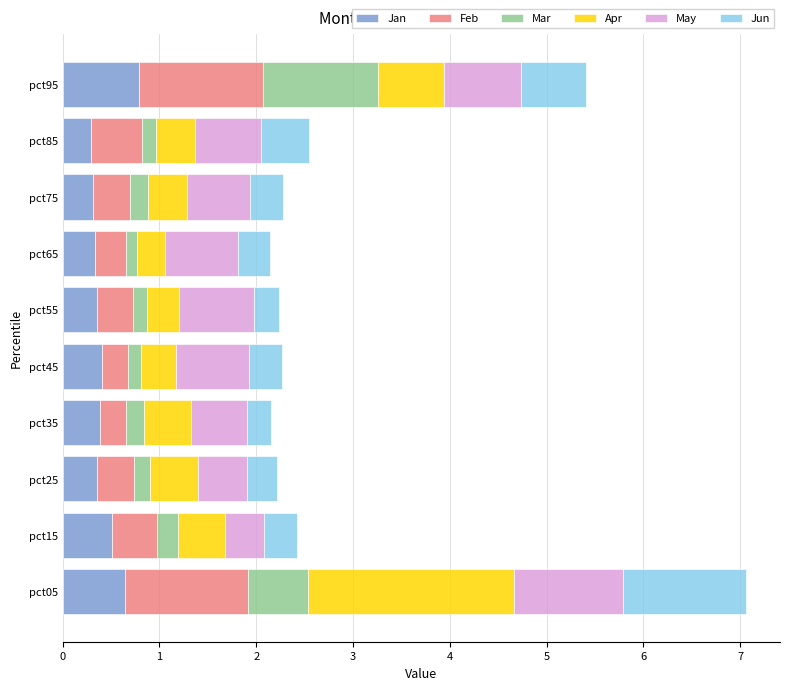

What is the sum of all Jan values?

4.4